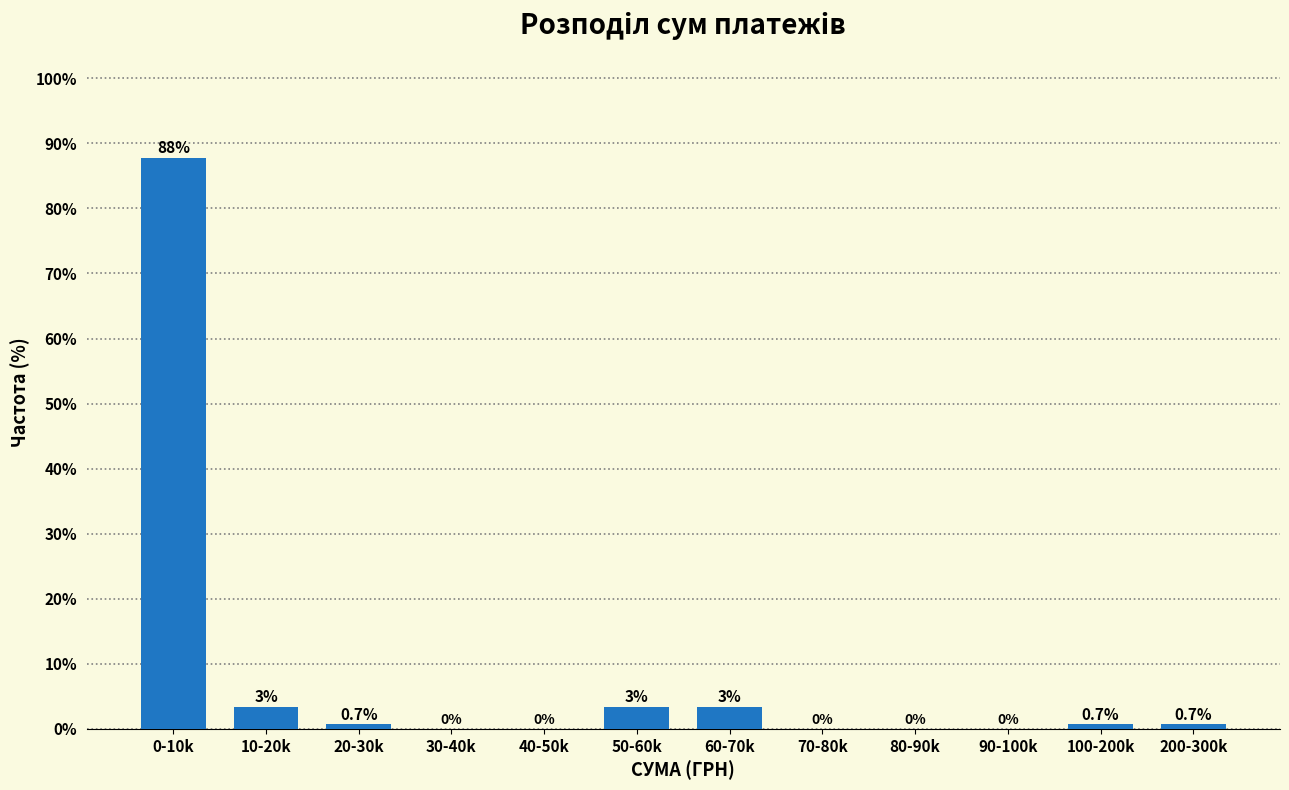

Reading right to left, list all the values displayed in this chart.

200-300k=0.7	100-200k=0.7	90-100k=0.0	80-90k=0.0	70-80k=0.0	60-70k=3.4	50-60k=3.4	40-50k=0.0	30-40k=0.0	20-30k=0.7	10-20k=3.4	0-10k=87.8